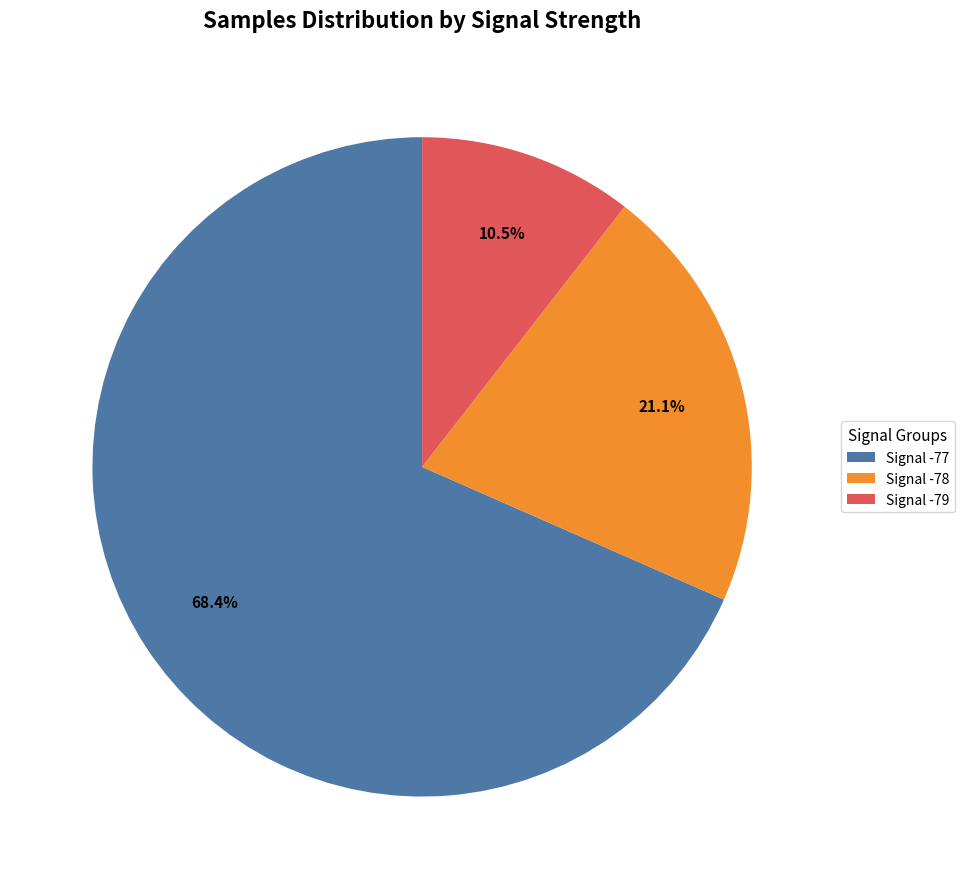

Rank the categories by value from highest to lowest.

Signal -77, Signal -78, Signal -79